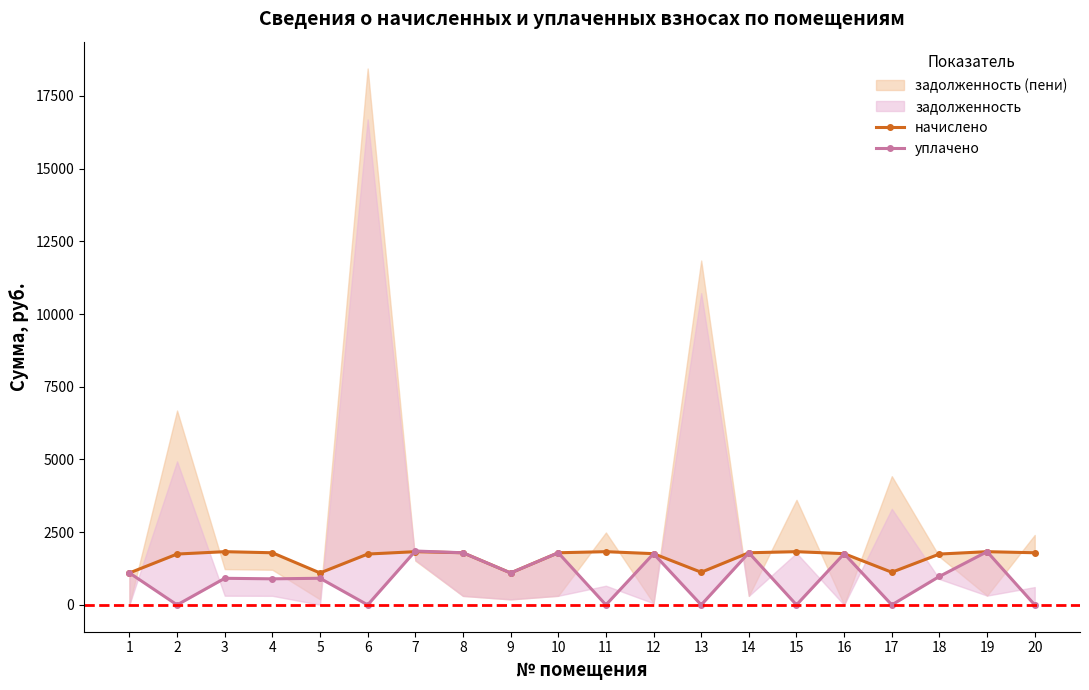

The value of уплачено at 17 is 0.0. True or false?

True